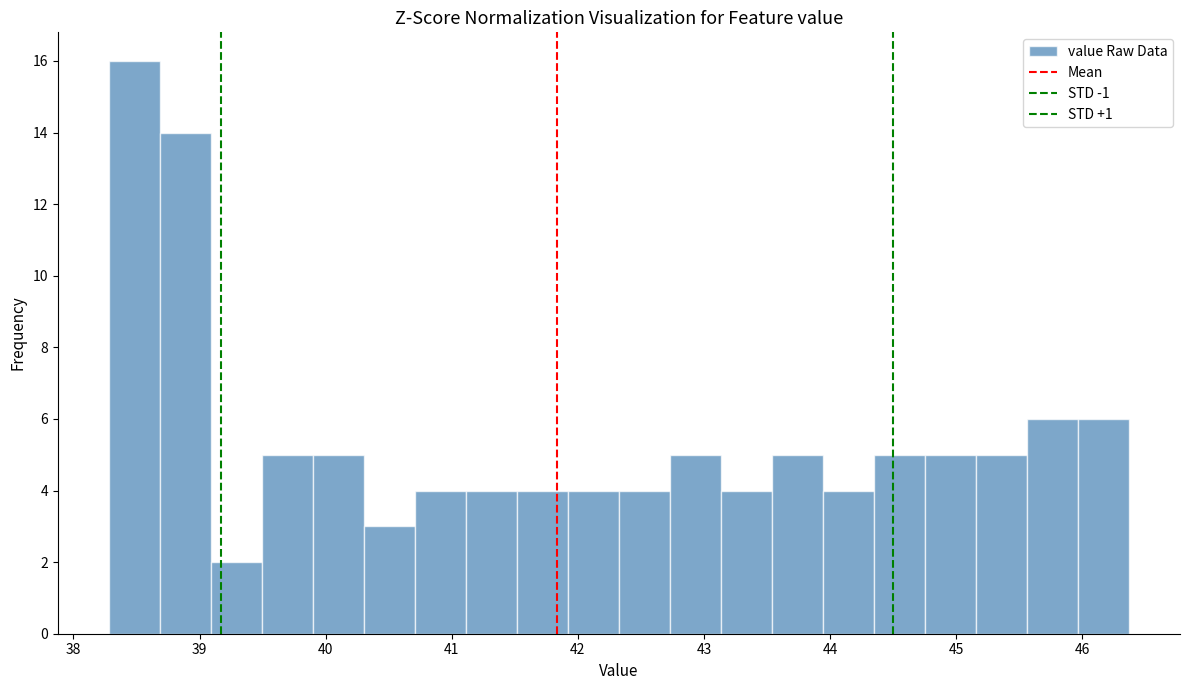

Which range on the x-axis has the tallest bar?

38.3 to 38.7